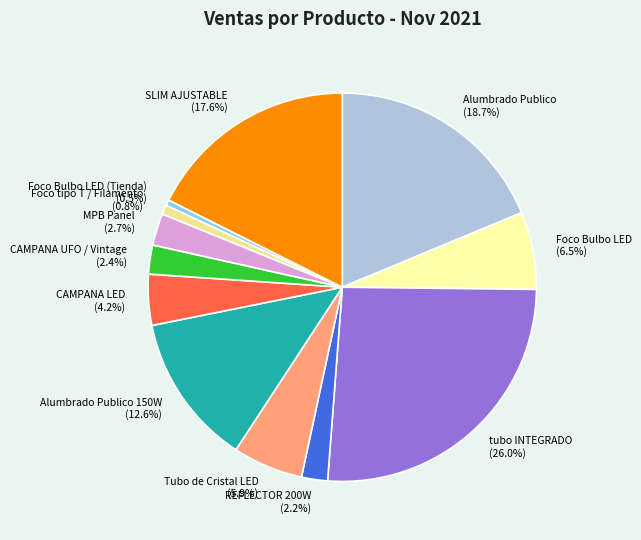

Is the sum of Alumbrado Publico 150W (12.6%) and Foco tipo T / Filamento (0.8%) greater than half?

No